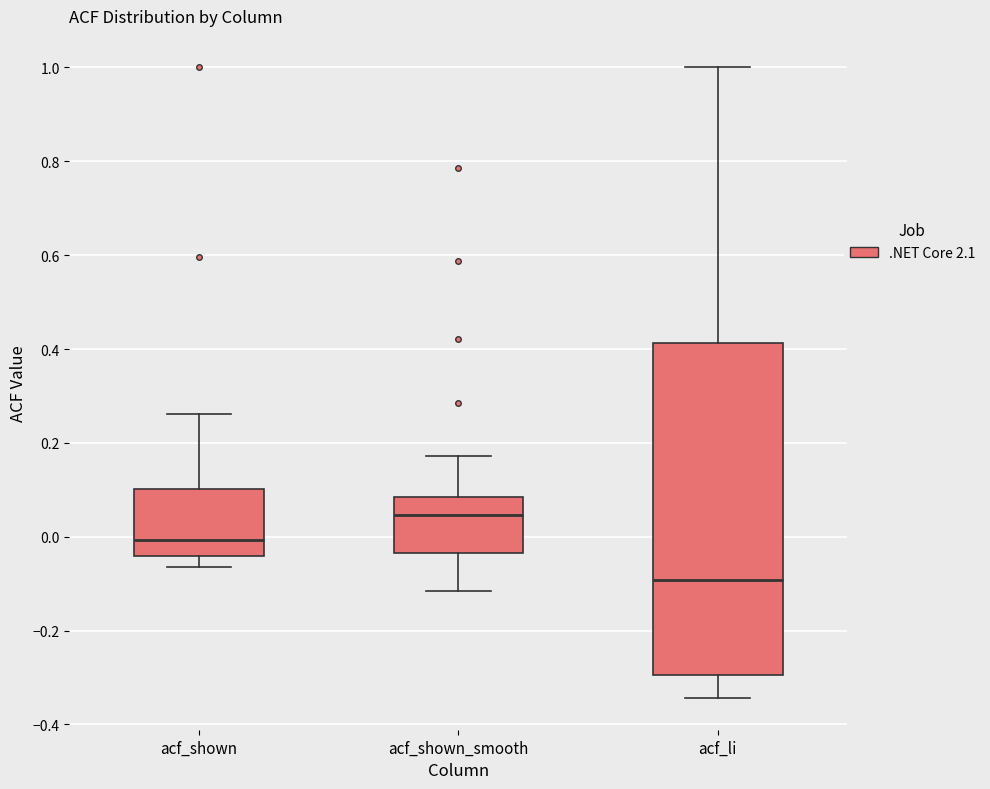

Reading left to right, read every box against the y-axis: the position of its median line, the range the box covers, and the ends of its whiskers. The values are not printed on the chart, so give them approximately, as read against the axis.

acf_shown: median 0.00, box -0.04 to 0.10, whiskers -0.06 to 0.26
acf_shown_smooth: median 0.04, box -0.04 to 0.08, whiskers -0.12 to 0.18
acf_li: median -0.10, box -0.30 to 0.42, whiskers -0.34 to 1.00